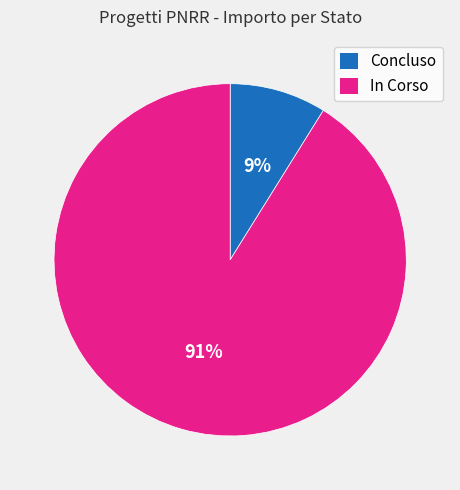

Rank the categories by value from highest to lowest.

In Corso, Concluso